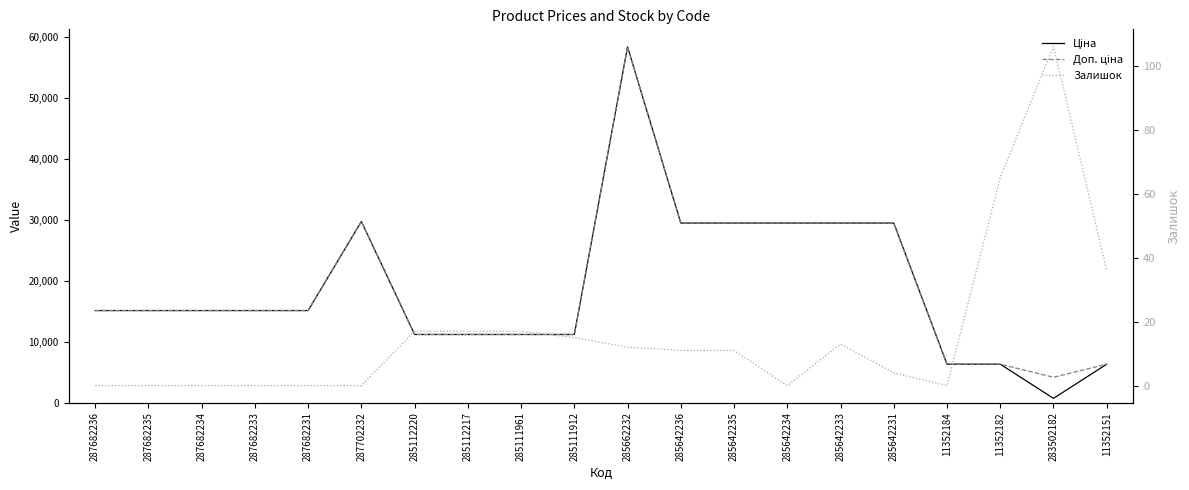

What is the sum of the Ціна values at 11352151 and 285642233?

35800.2